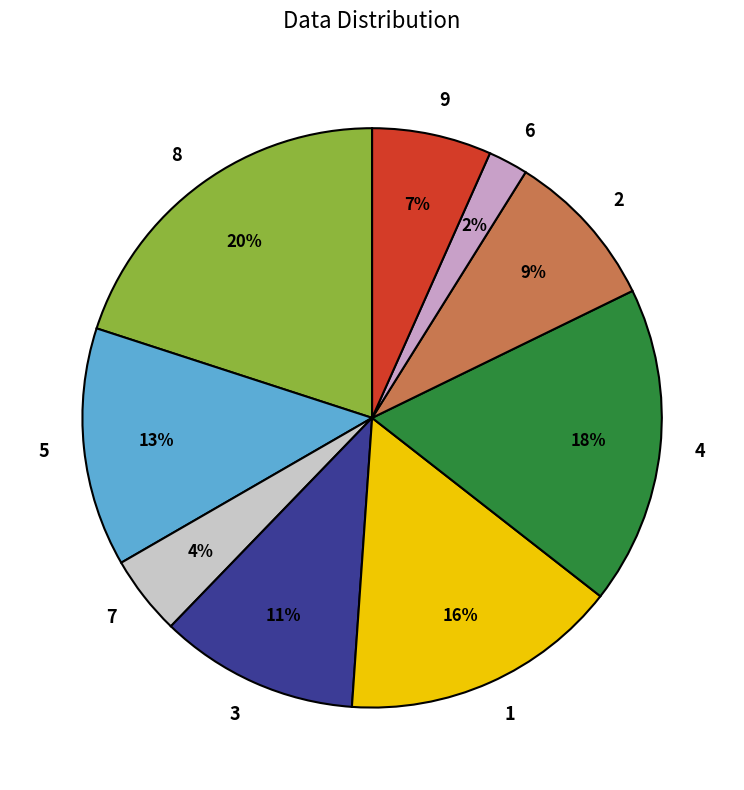

Do 8 and 2 together represent more than half of the pie?

No